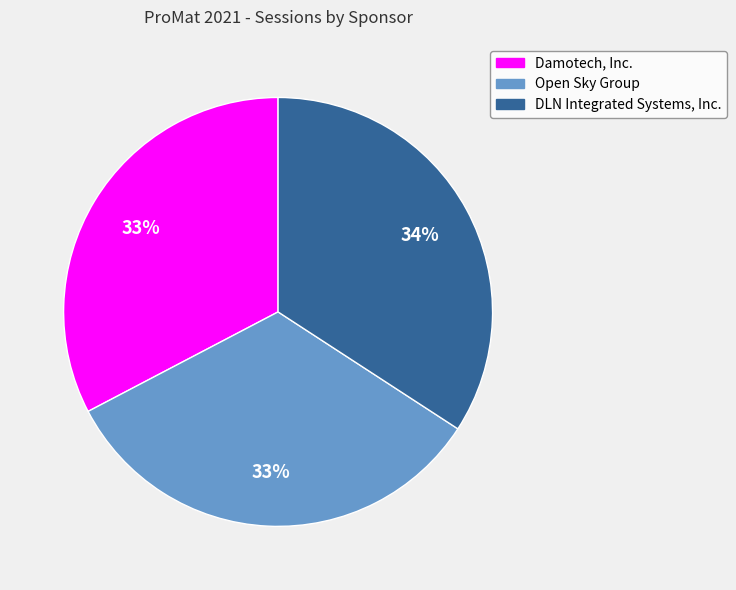

Between DLN Integrated Systems, Inc. and Open Sky Group, which is larger?

DLN Integrated Systems, Inc.